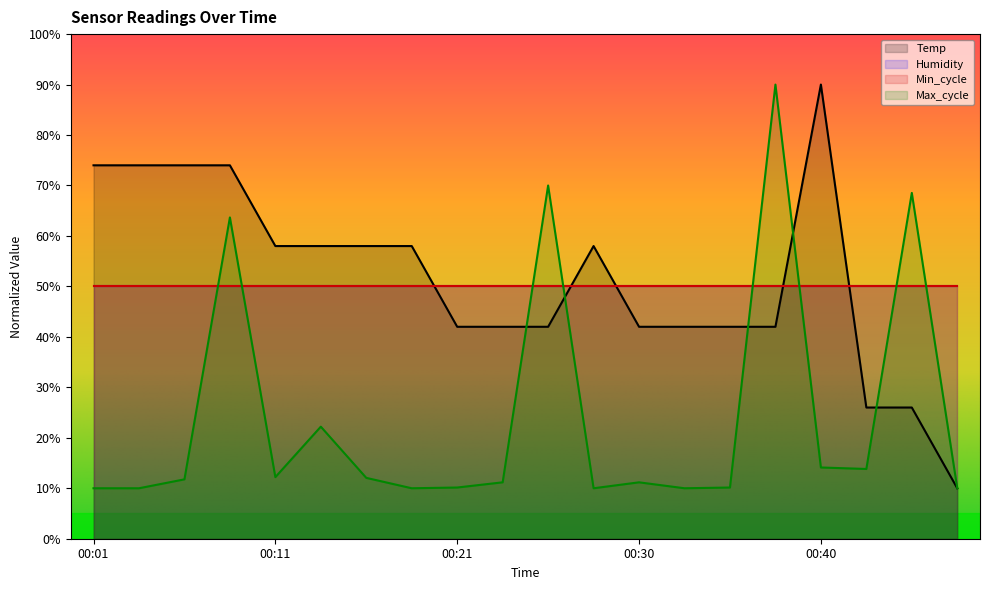

Reading left to right, what are all the values shown in this chart?

Temp: 74.0	74.0	74.0	74.0	58.0	58.0	58.0	58.0	42.0	42.0	42.0	58.0	42.0	42.0	42.0	42.0	90.0	26.0	26.0	10.0
Max_cycle: 10.0	10.0	11.8	63.7	12.2	22.2	12.1	10.0	10.1	11.2	70.0	10.0	11.2	10.0	10.1	90.0	14.1	13.8	68.5	10.0